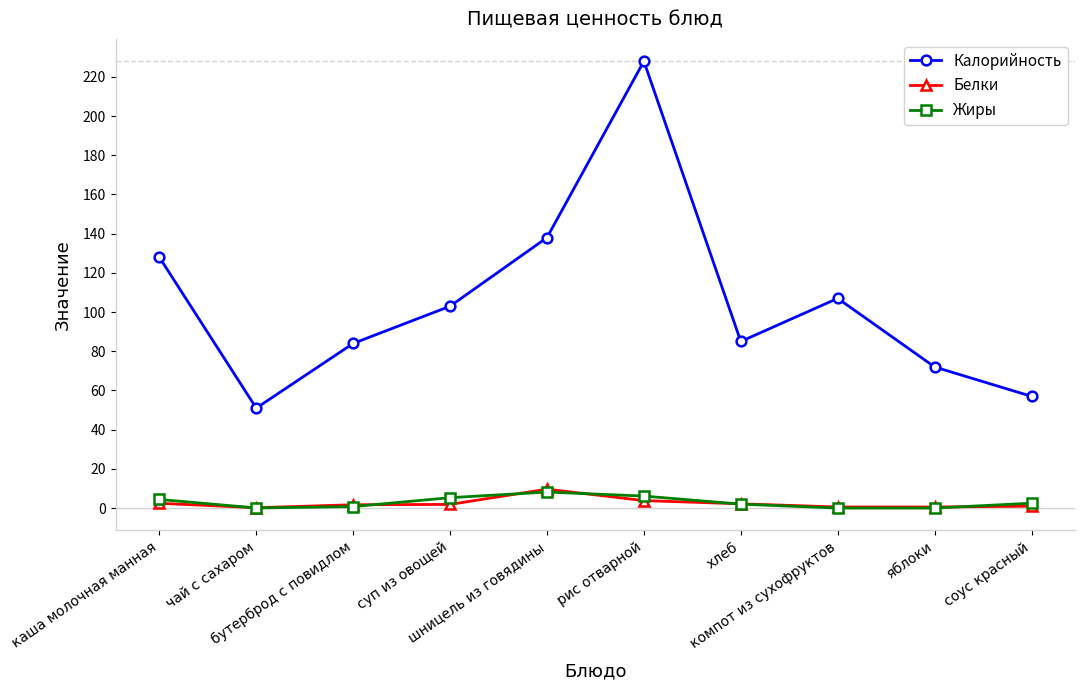

True or false: Калорийность and Белки cross at least once.

False